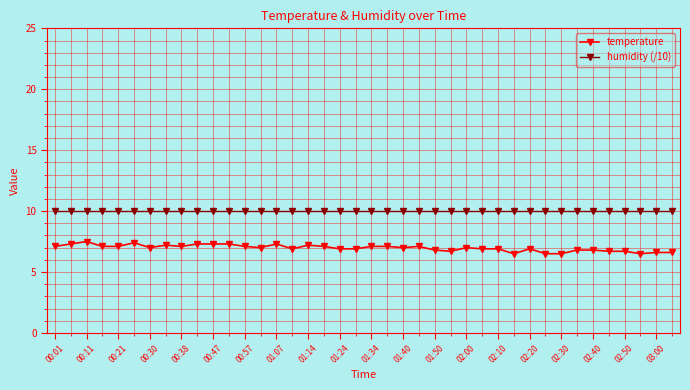

What is the sum of all humidity (/10) values?

399.6